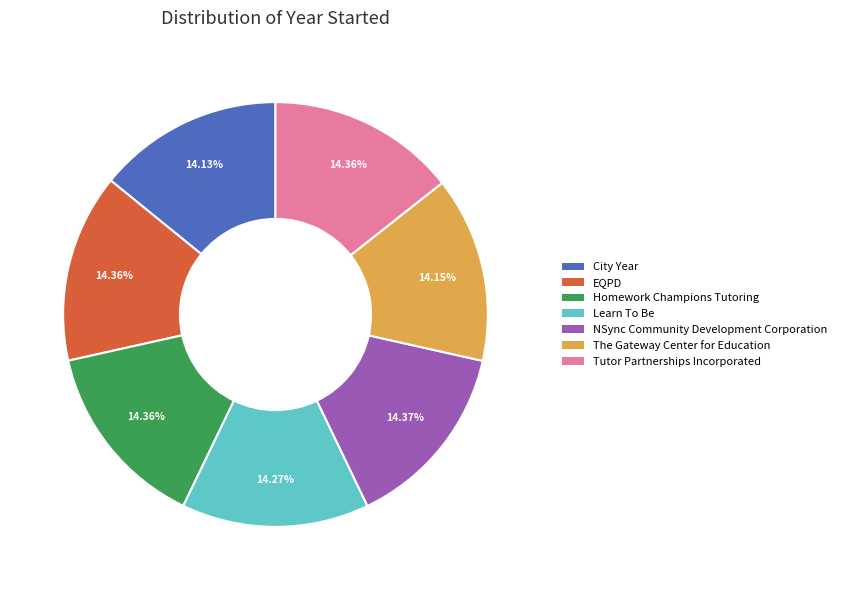

Do City Year and NSync Community Development Corporation together represent more than half of the pie?

No